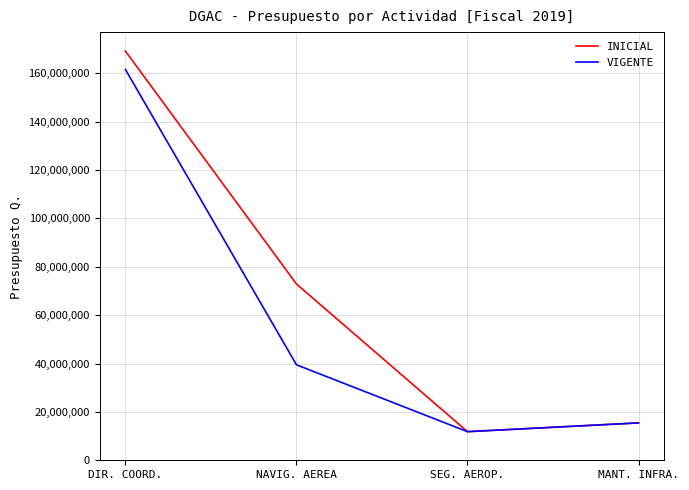

At which category is the sum across all series the highest?

DIR. COORD.